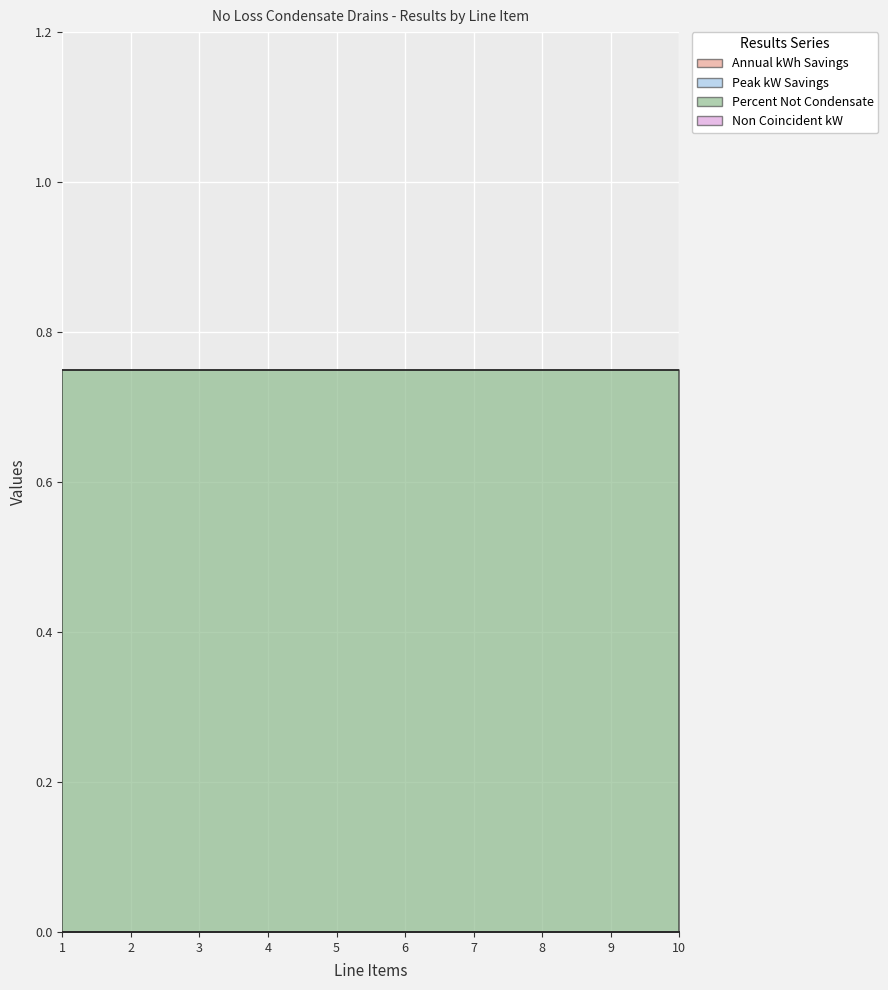

What is the spread (max minus min) of values at 4?

0.8